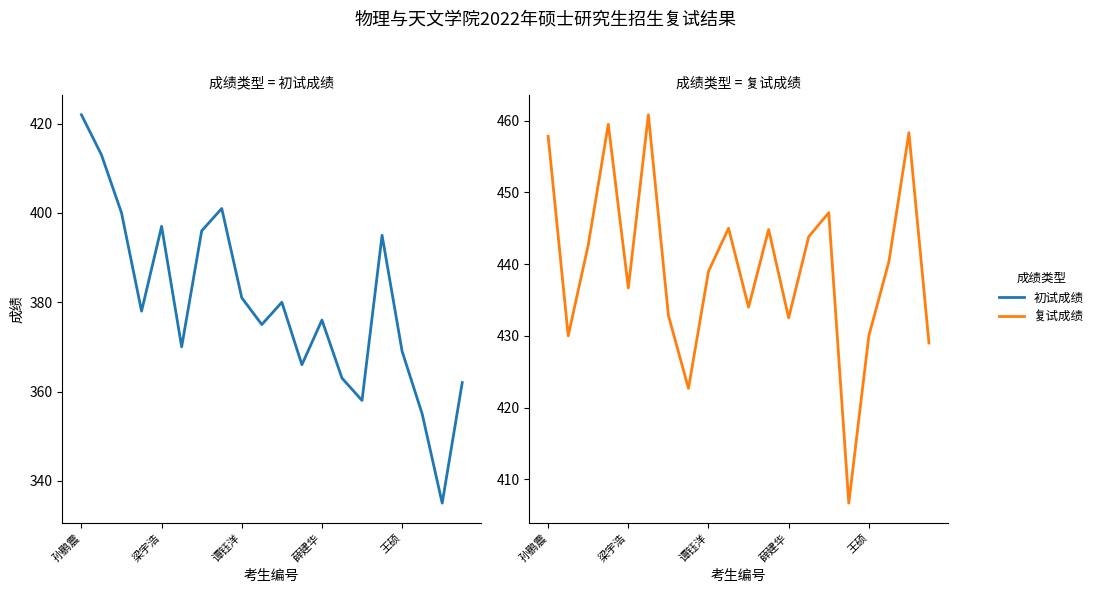

How many data points in 初试成绩 are less than 378?

10